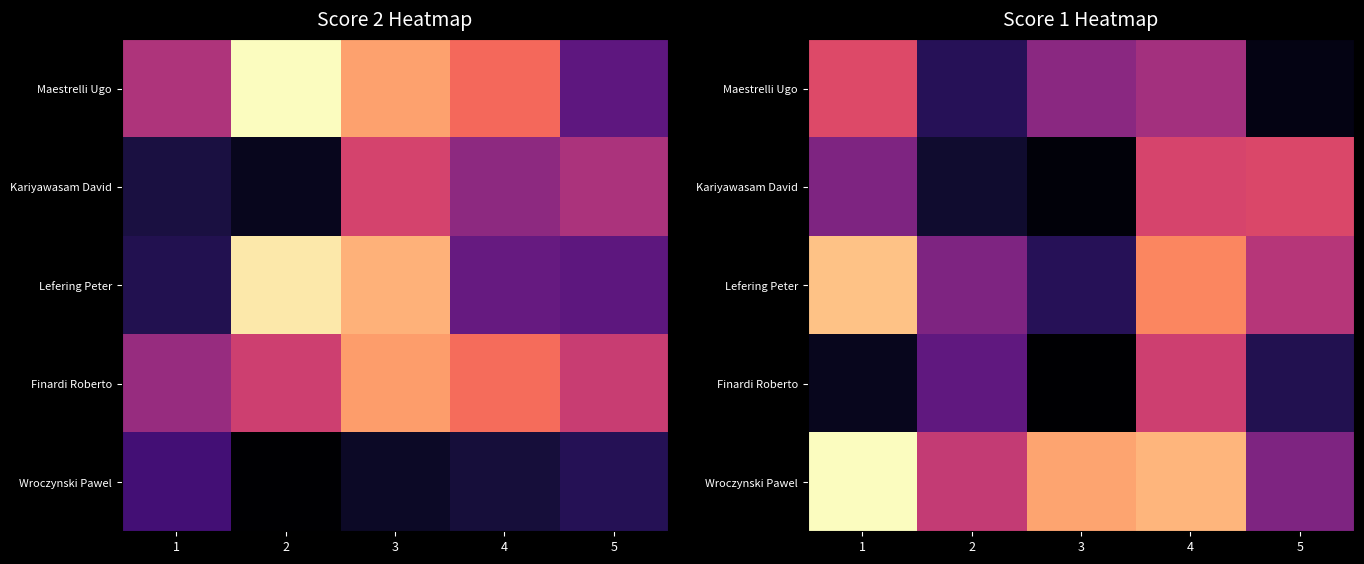

Is the value of Kariyawasam David at 5 greater than the value of Finardi Roberto at 2?

Yes